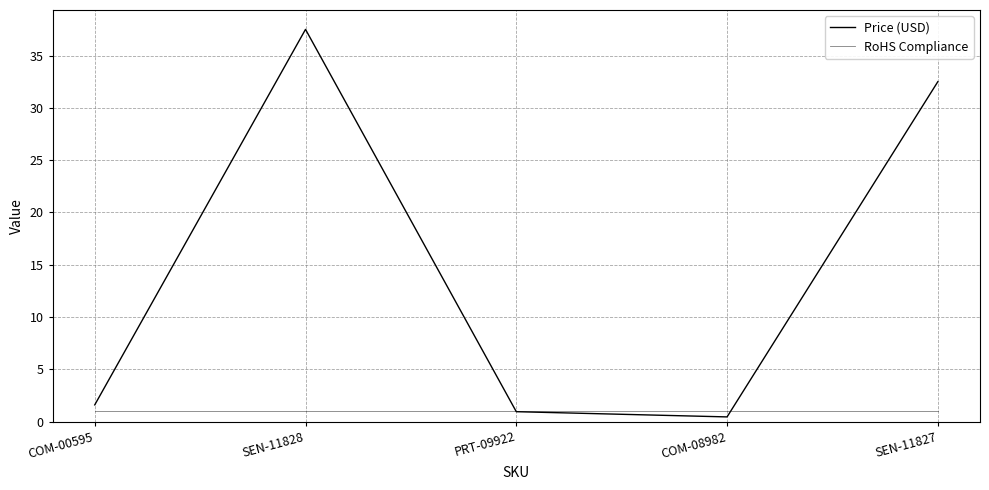

Does the chart have visible grid lines?

Yes